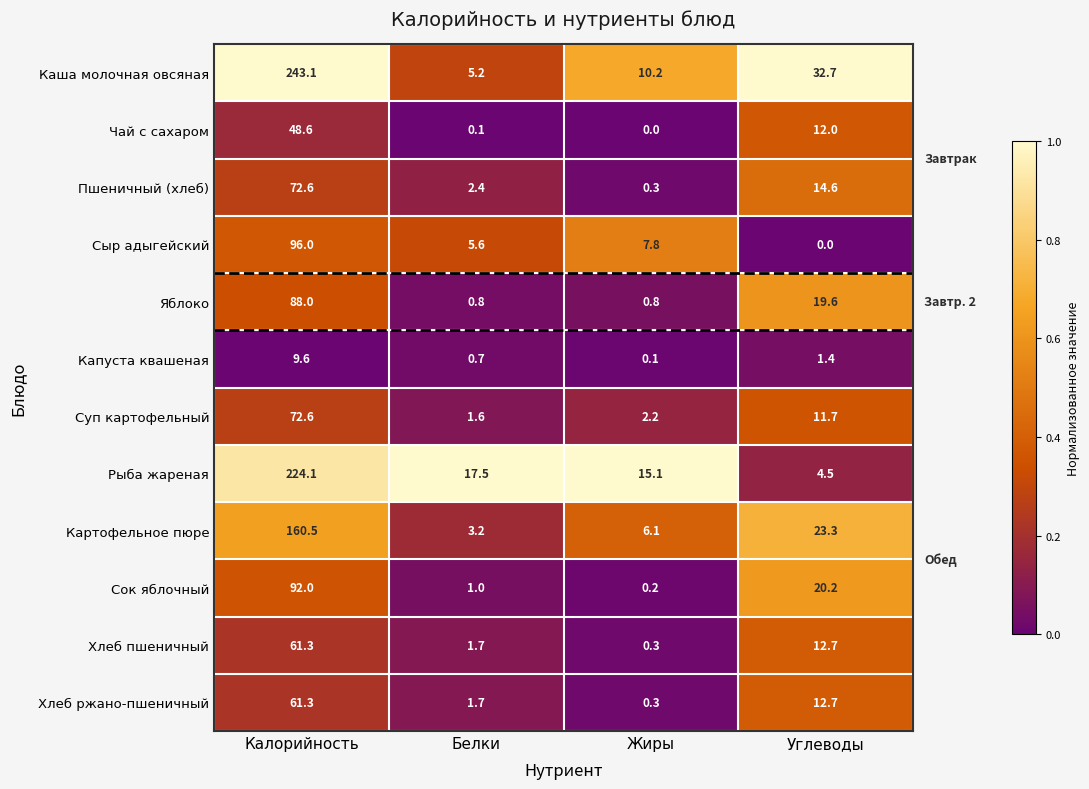

Which series changed the most between Калорийность and Жиры?

Каша молочная овсяная